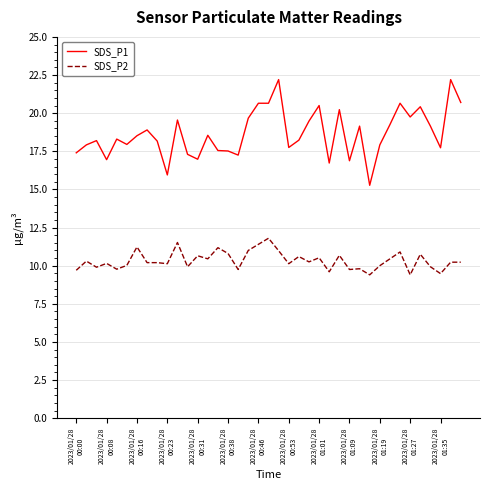

What is the maximum value shown in the chart?

22.2